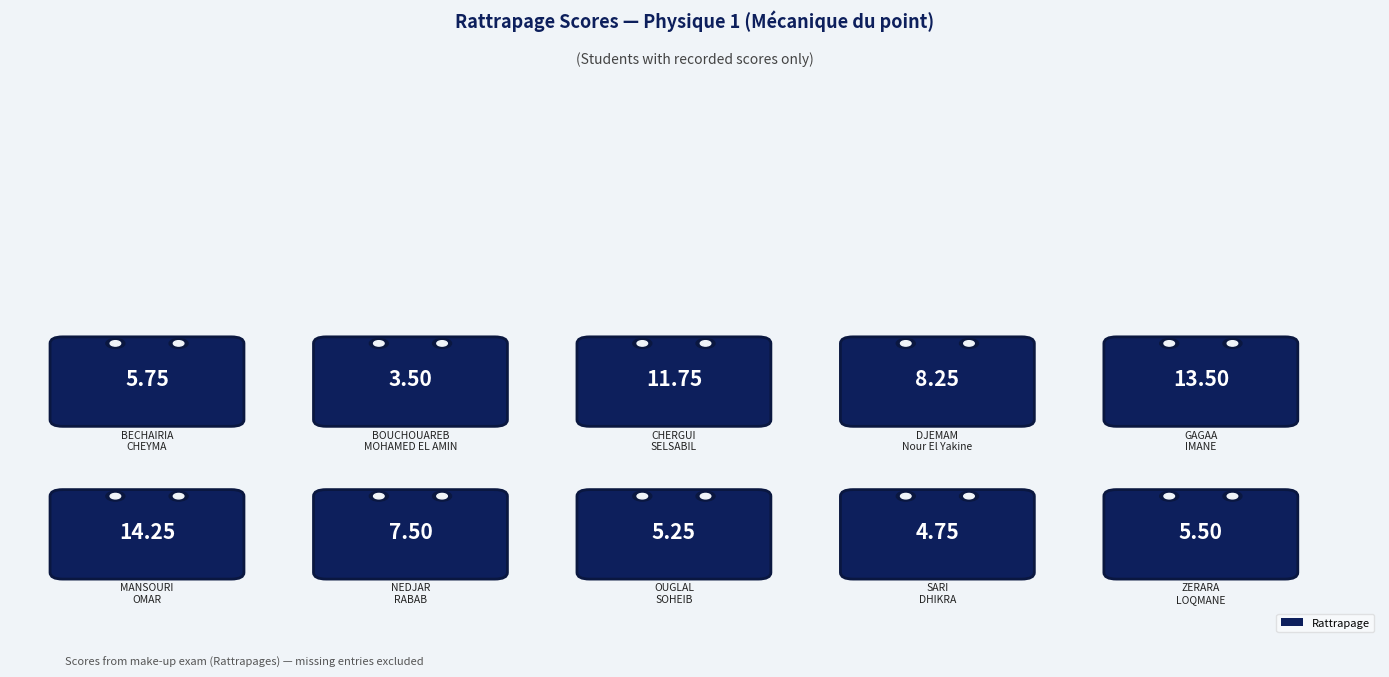

Approximately how many times larger is the value at GAGAA
IMANE compared to DJEMAM
Nour El Yakine?

1.6